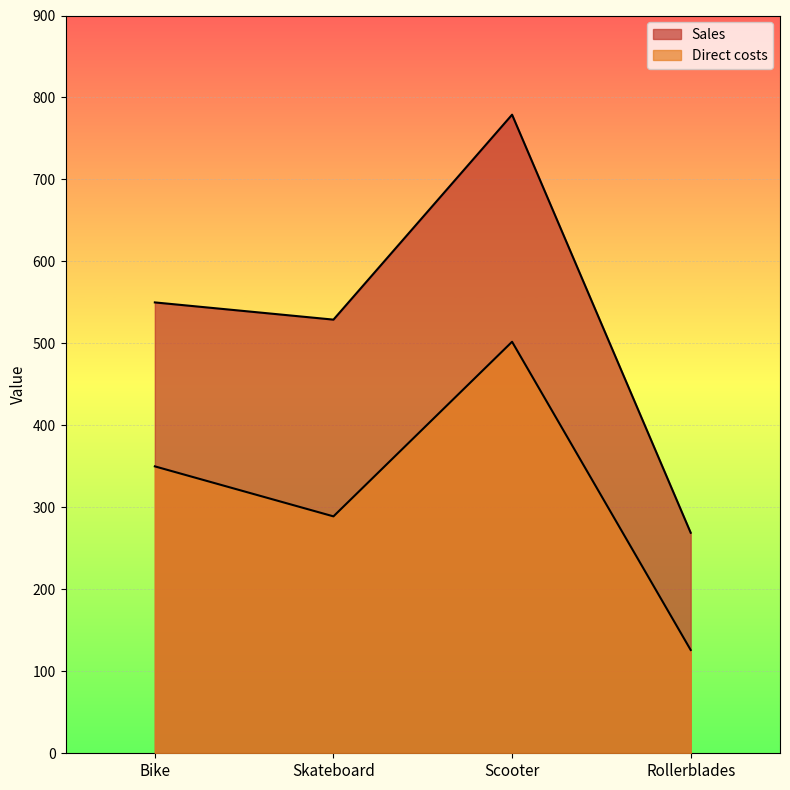

True or false: Sales has a value of 249 at Scooter.

False